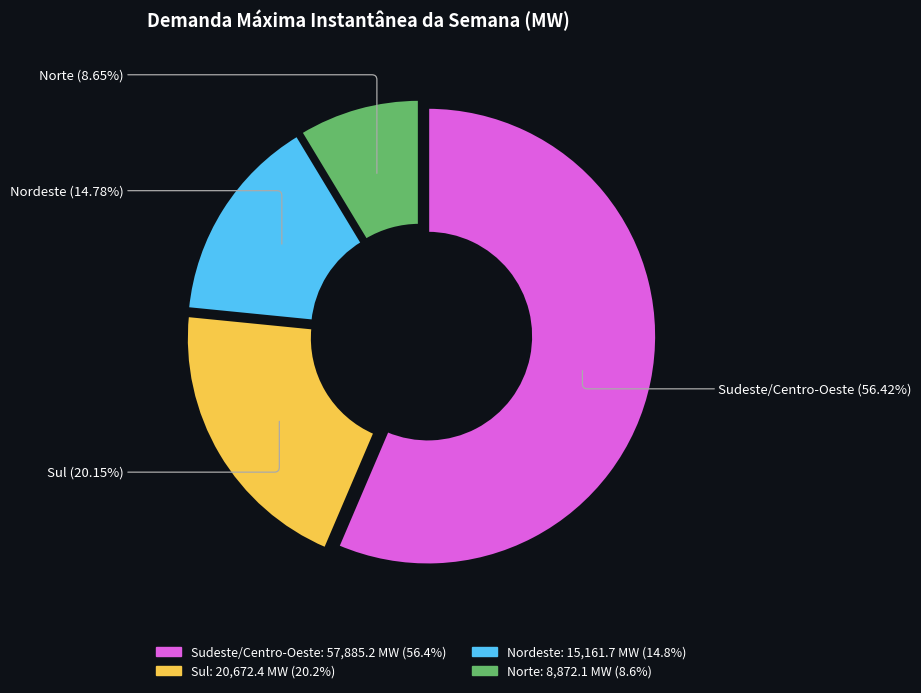

True or false: Nordeste accounts for 15% of the total.

True